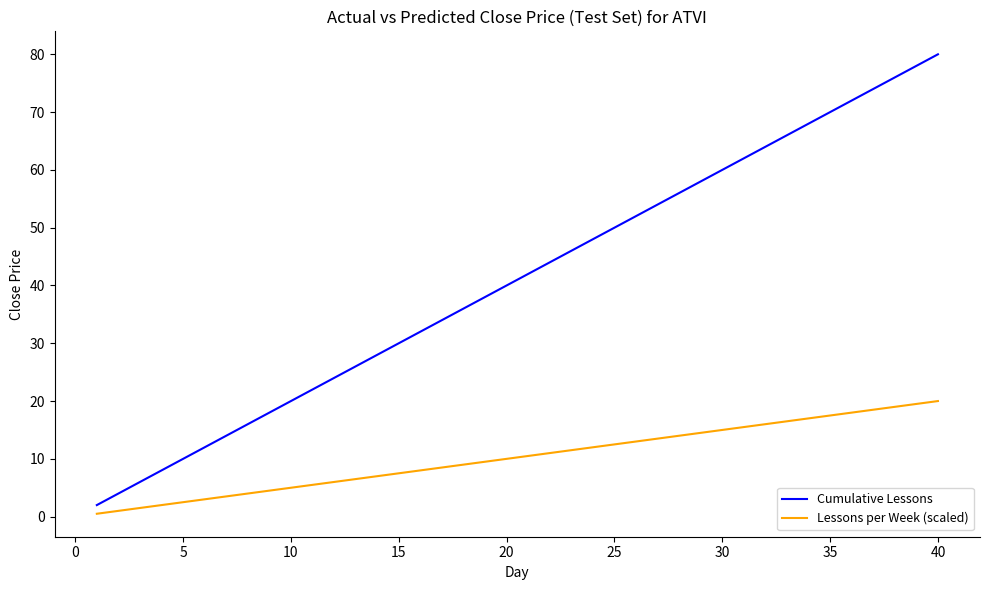

Which series has the widest spread of values?

Cumulative Lessons